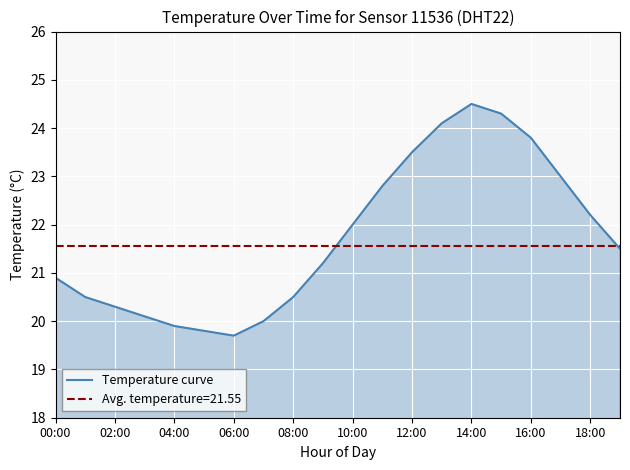

What is the maximum value for Temperature curve?

24.5